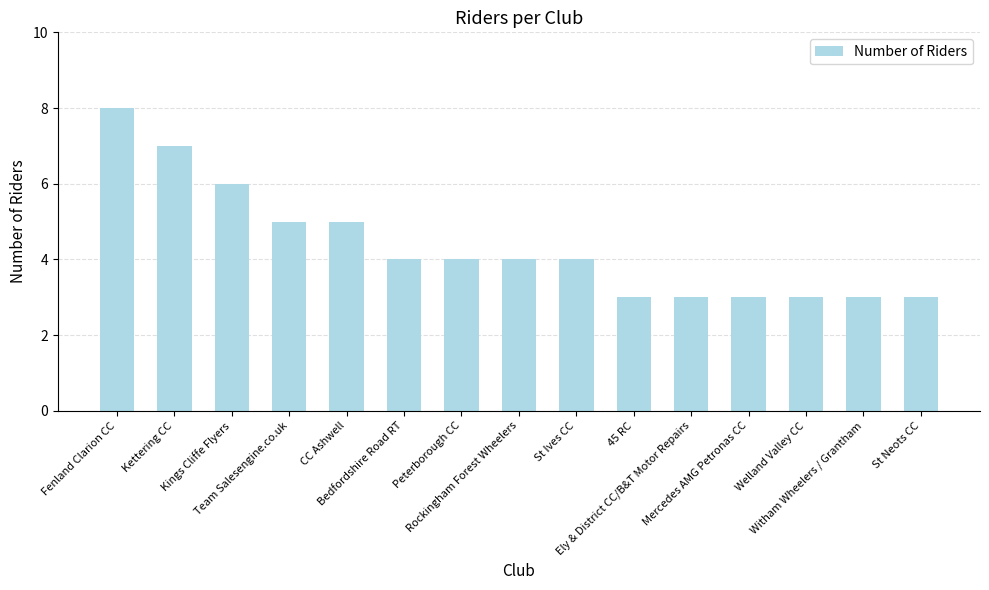

True or false: the data shows 3 at Mercedes AMG Petronas CC.

True